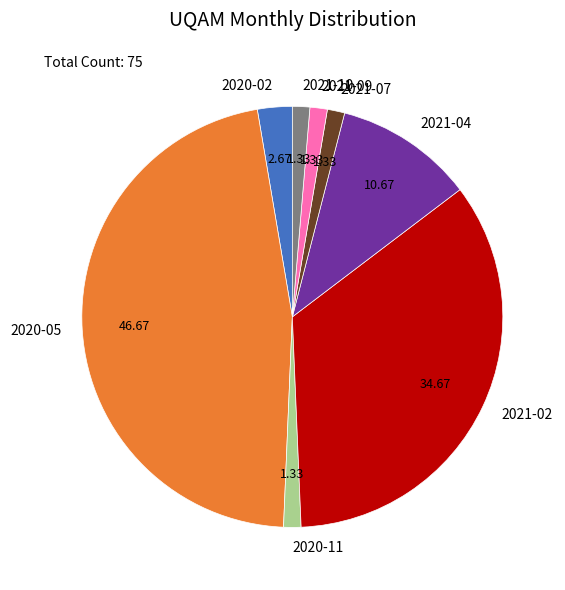

Combined, do 2021-10 and 2020-05 account for over 50%?

No